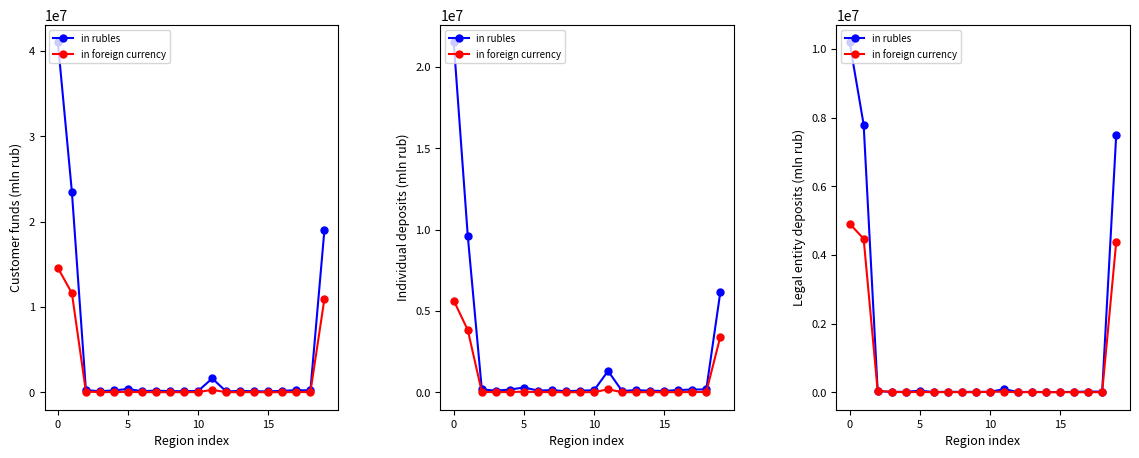

Which series has the largest range (max minus min)?

in rubles